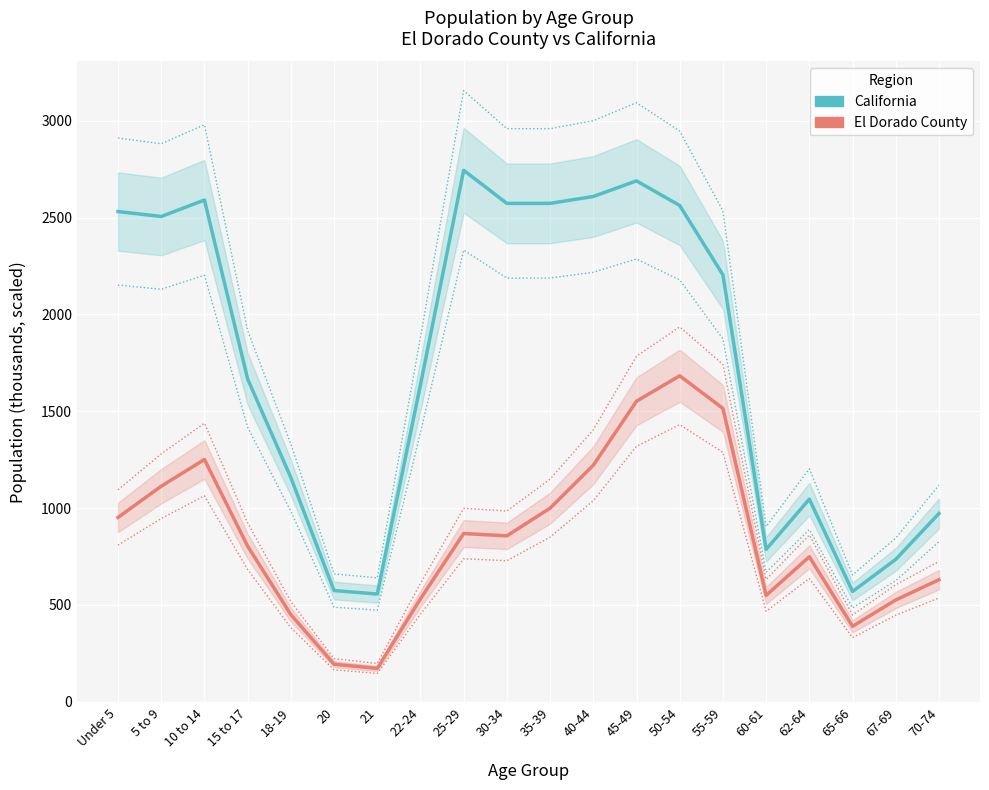

At which label does California first exceed 2204?

Under 5